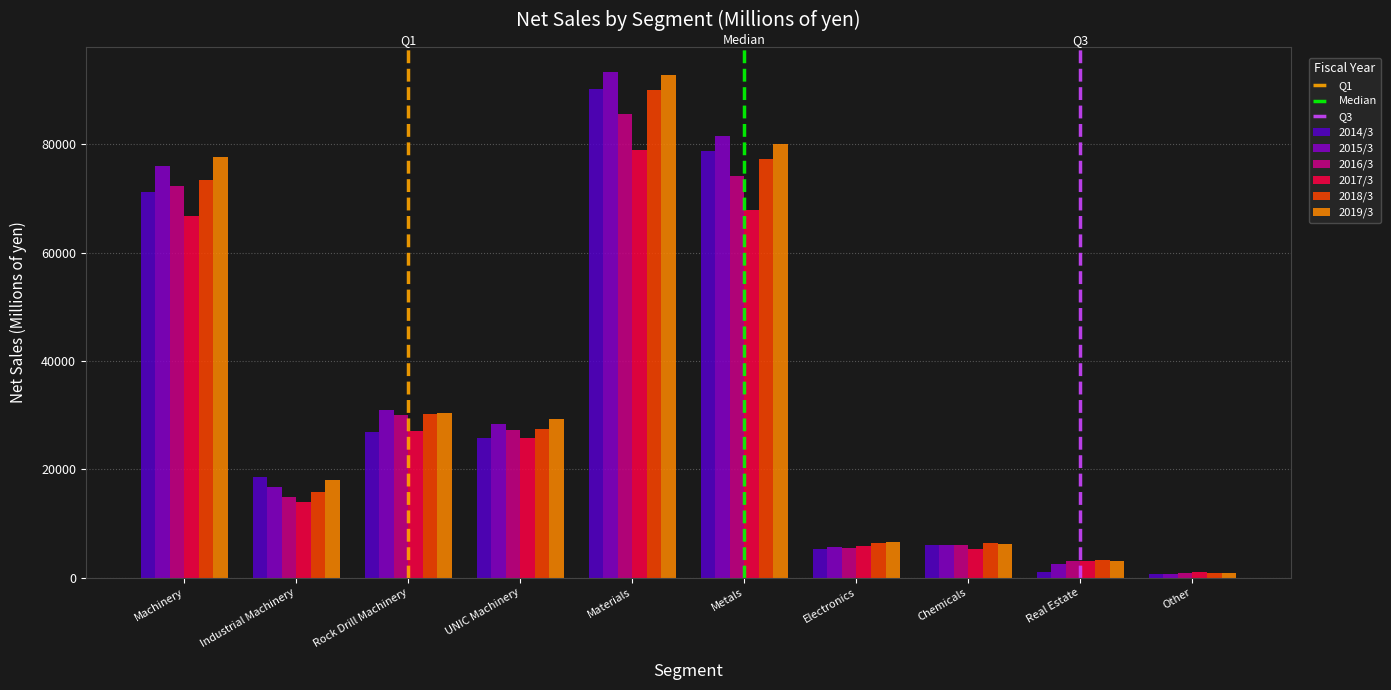

What is the total value across all series at Electronics?

35251